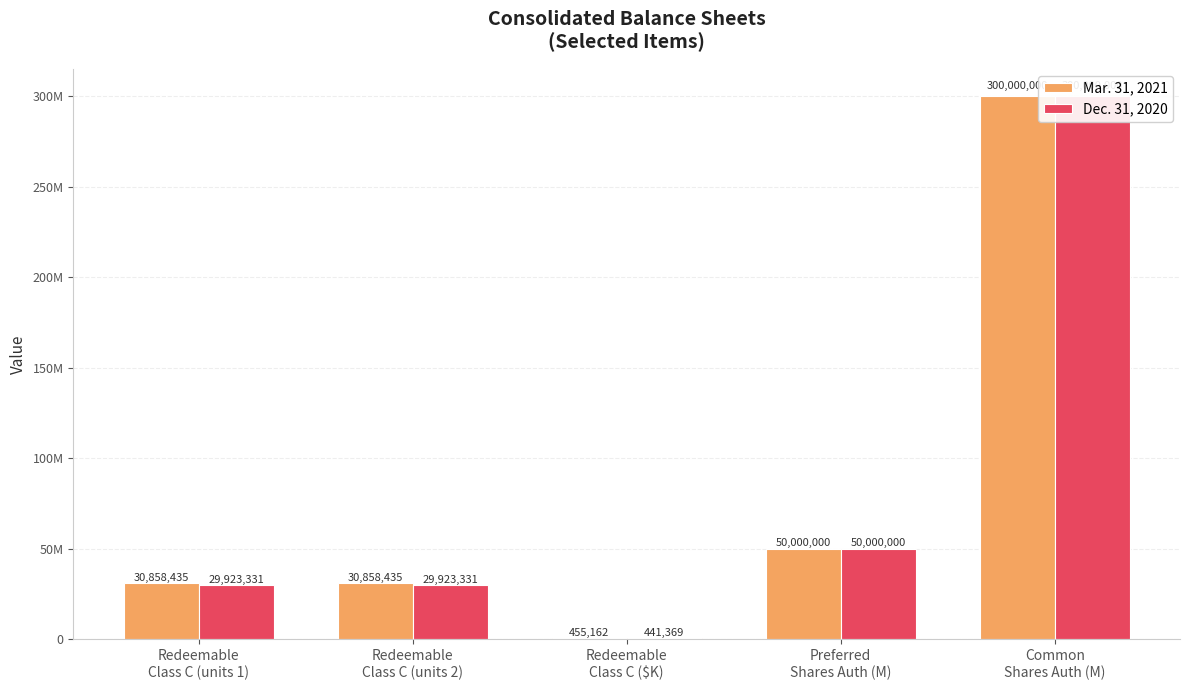

Read the Dec. 31, 2020 value at Redeemable
Class C ($K).

441369